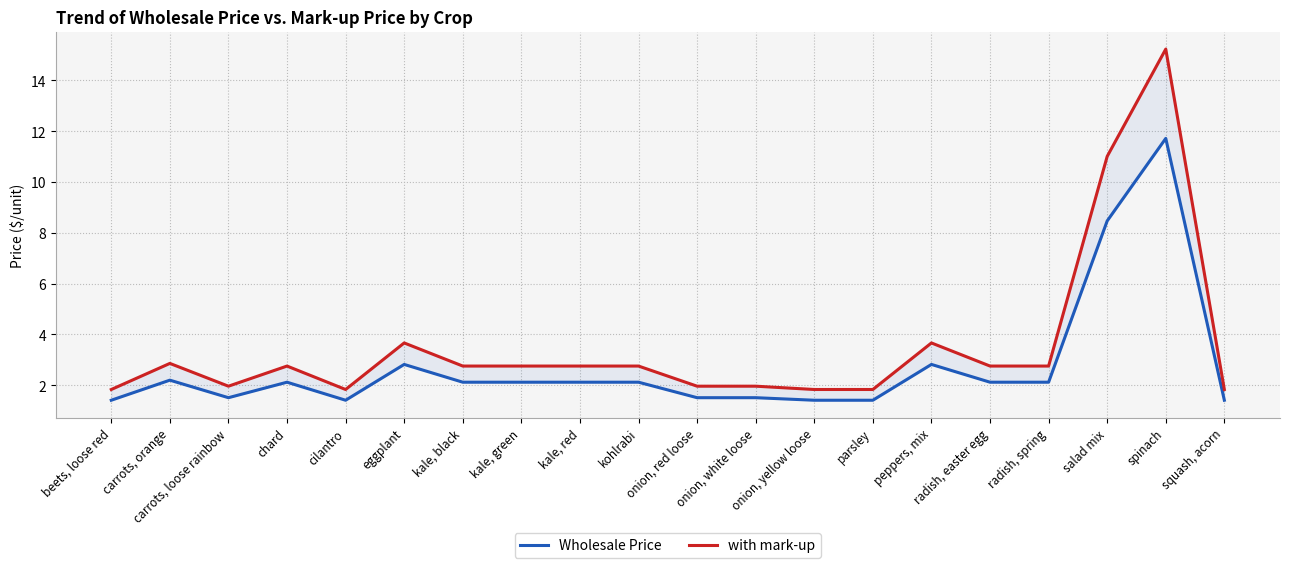

At which label does Wholesale Price reach its peak?

spinach